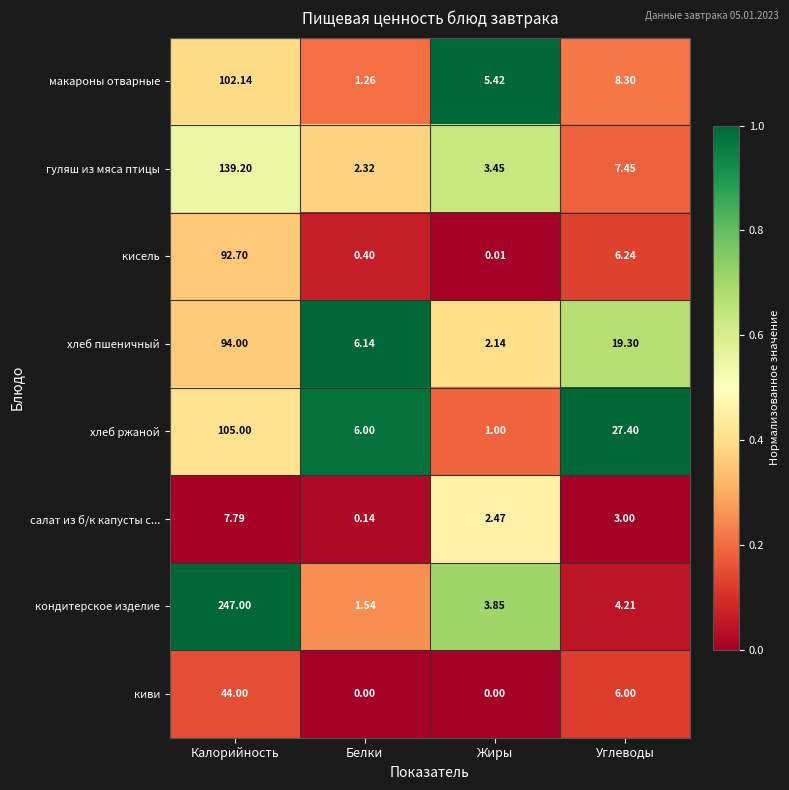

Which series changed the most between Жиры and Углеводы?

хлеб ржаной